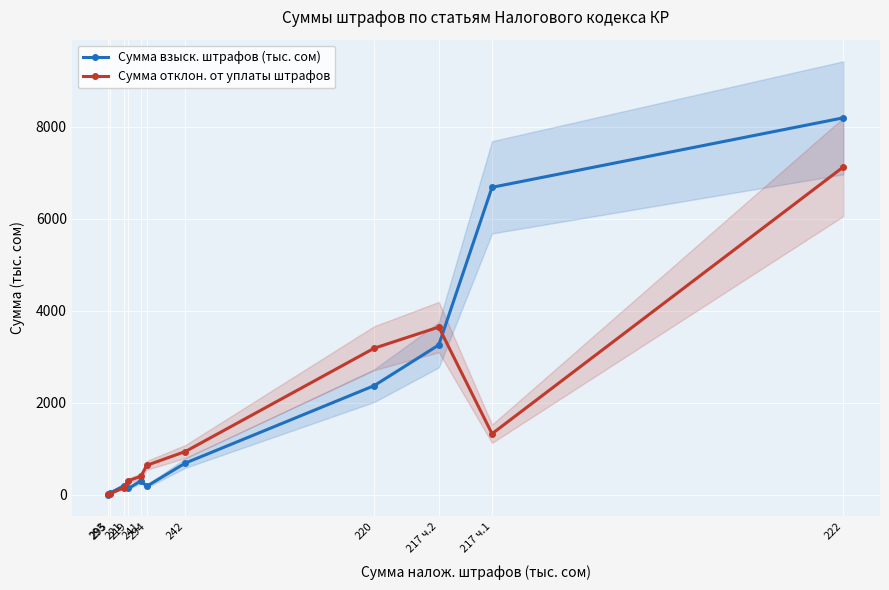

What value does the Сумма отклон. от уплаты штрафов series have at 222?

7123.6